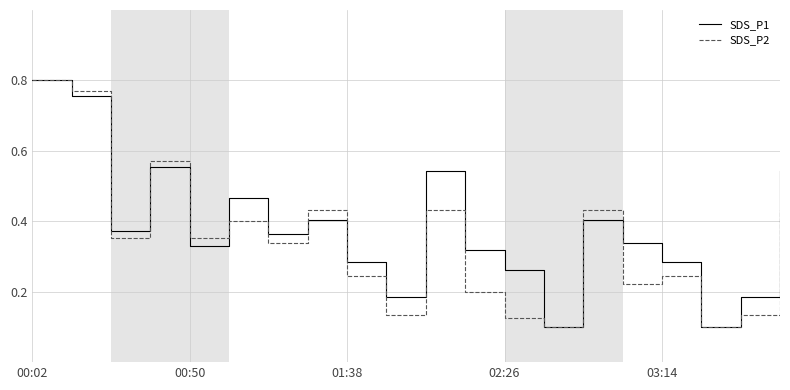

How many lines are shown in the chart?

2